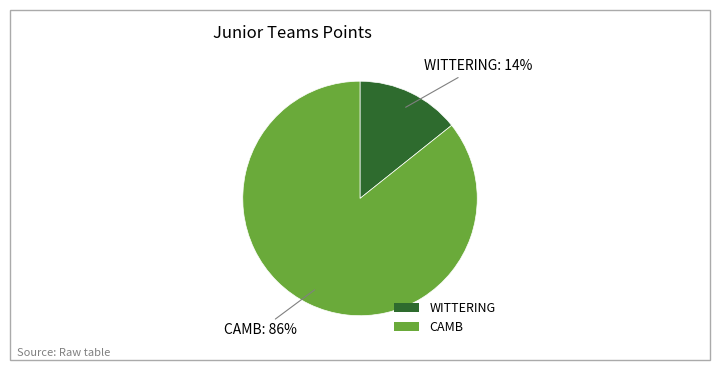

Do WITTERING and CAMB together represent more than half of the pie?

Yes